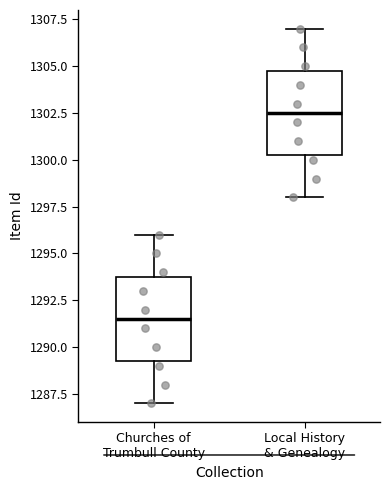

Reading left to right, read every box against the y-axis: the position of its median line, the range the box covers, and the ends of its whiskers. The values are not printed on the chart, so give them approximately, as read against the axis.

Churches of Trumbull County: median 1291.5, box 1289.5 to 1294.0, whiskers 1287.0 to 1296.0
Local History & Genealogy: median 1302.5, box 1300.5 to 1305.0, whiskers 1298.0 to 1307.0